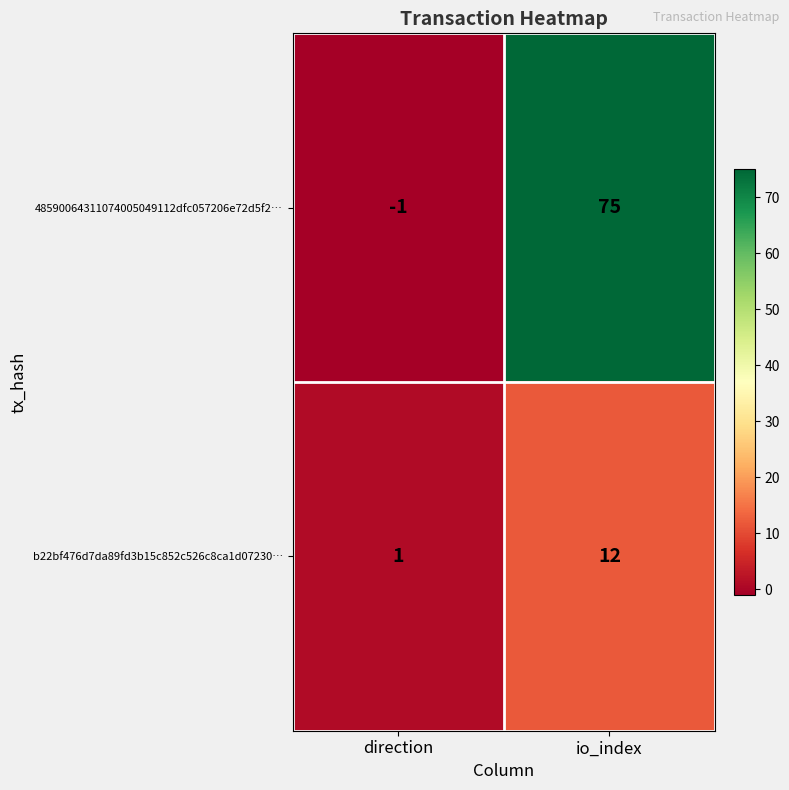

What is the smallest value displayed?

-1